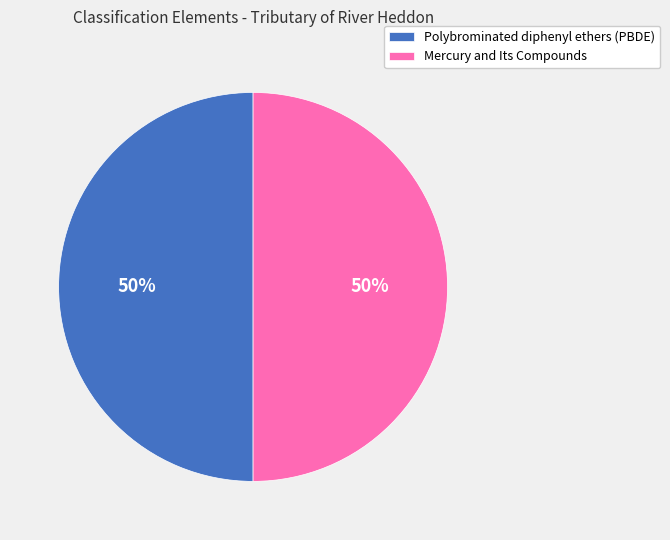

Is the sum of Polybrominated diphenyl ethers (PBDE) and Mercury and Its Compounds greater than half?

Yes